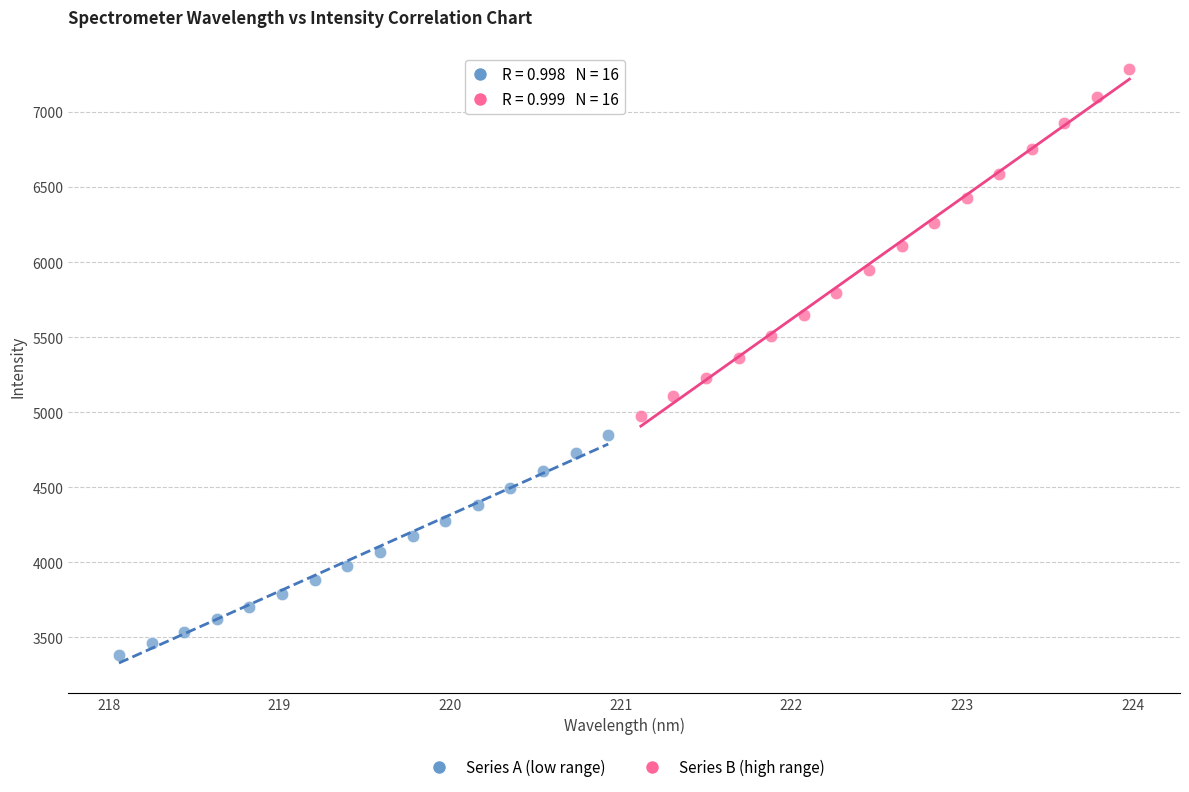

Which series has the widest spread of Y values?

Series B (high range)